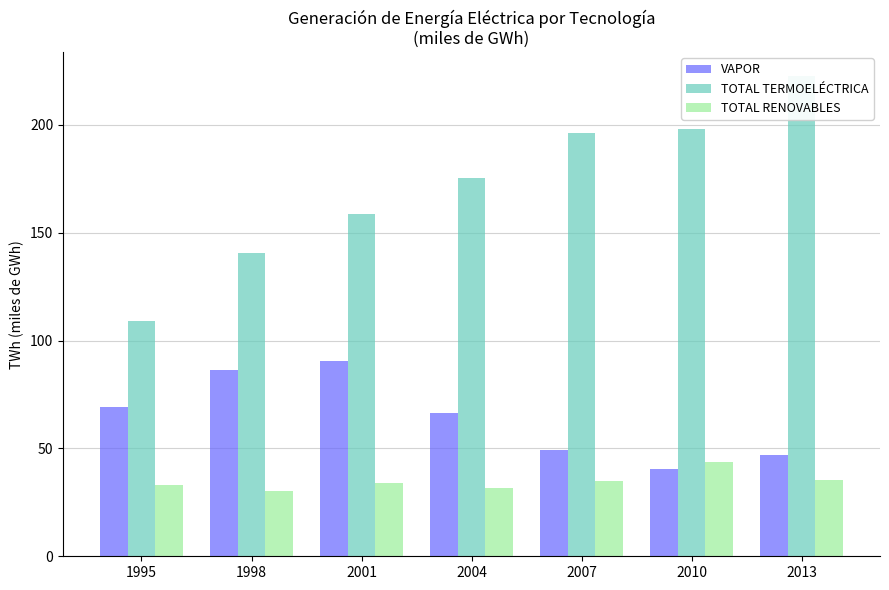

Rank the series at 2007 from lowest to highest value.

TOTAL RENOVABLES, VAPOR, TOTAL TERMOELÉCTRICA